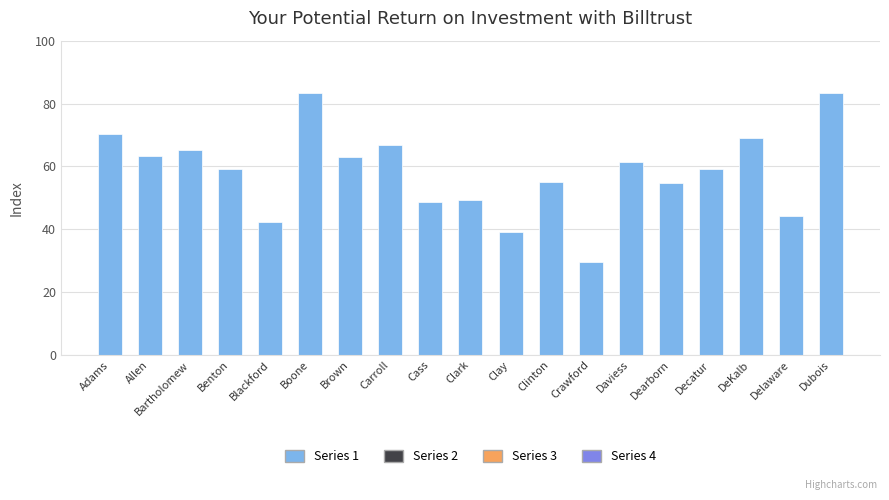

True or false: the data shows 11.2 at Clay.

False